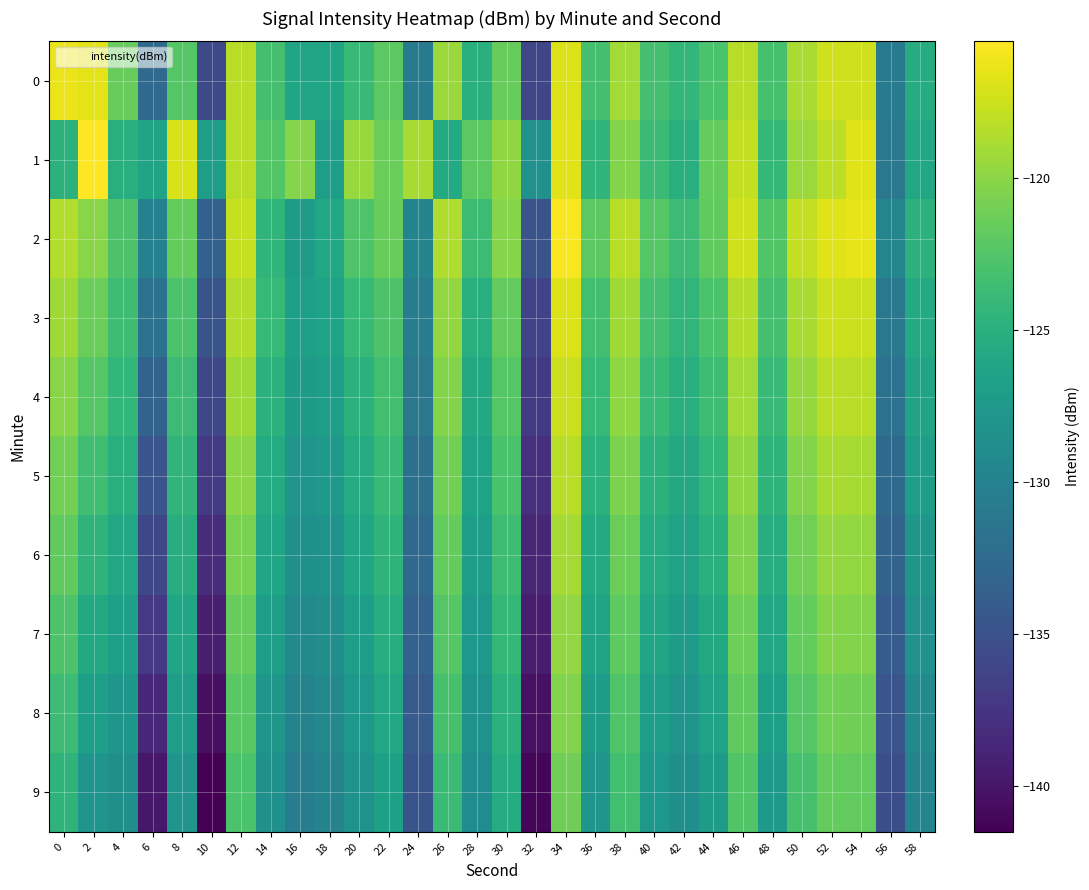

What is the smallest value displayed?

-141.5